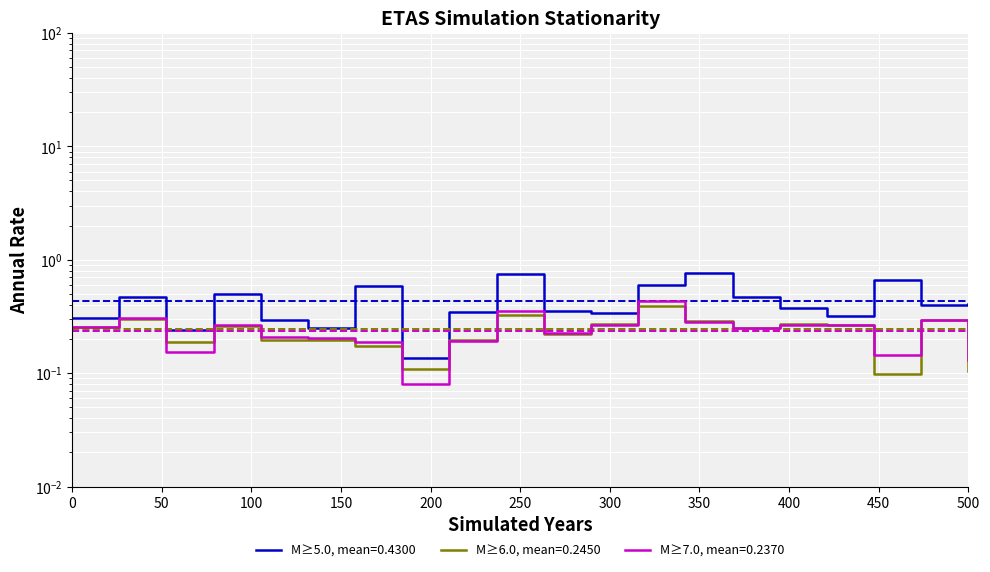

Reading right to left, extract all data points from this chart.

dnbrad: 0.4	0.4	0.7	0.3	0.4	0.5	0.8	0.6	0.3	0.4	0.7	0.3	0.1	0.6	0.2	0.3	0.5	0.2	0.5	0.3
rade9_aggzone_norm: 0.1	0.3	0.1	0.3	0.3	0.3	0.3	0.4	0.3	0.2	0.3	0.2	0.1	0.2	0.2	0.2	0.3	0.2	0.3	0.3
rade9_mult_nadir_norm: 0.1	0.3	0.1	0.3	0.3	0.2	0.3	0.4	0.3	0.2	0.4	0.2	0.1	0.2	0.2	0.2	0.3	0.2	0.3	0.3